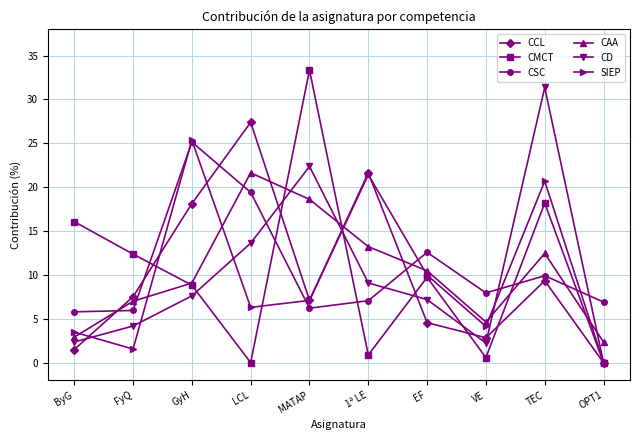

How many lines are shown in the chart?

6